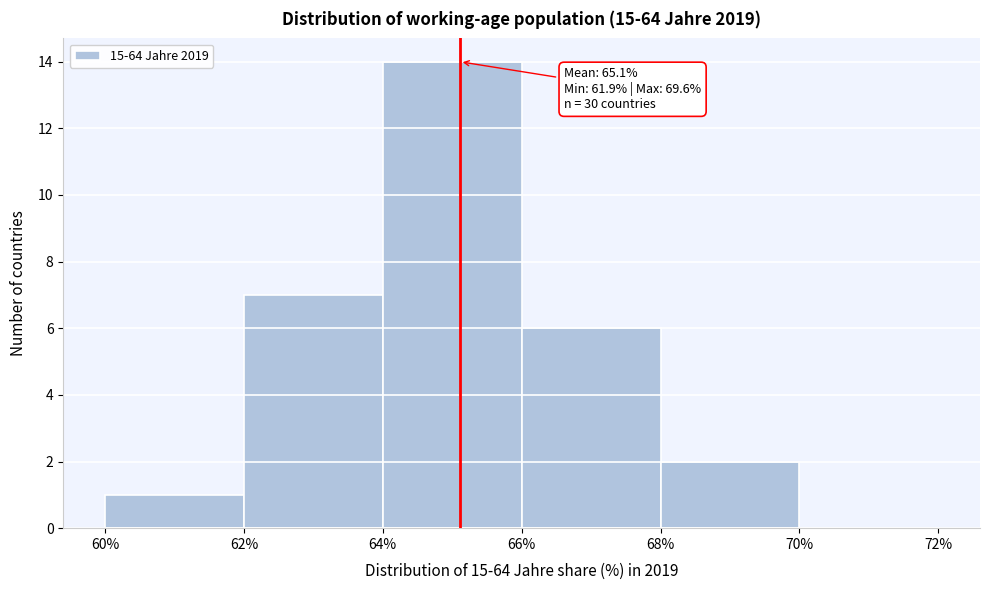

Over which range of the x-axis is the bar tallest?

64% to 66%